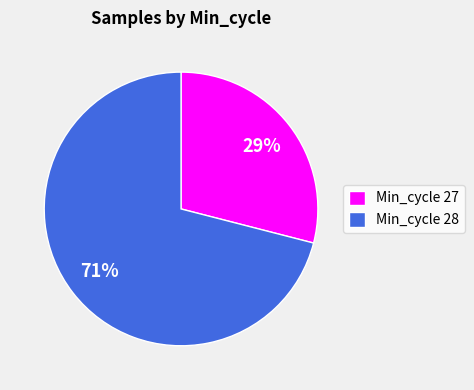

To the nearest percent, what percentage of the pie is Min_cycle 28?

71%